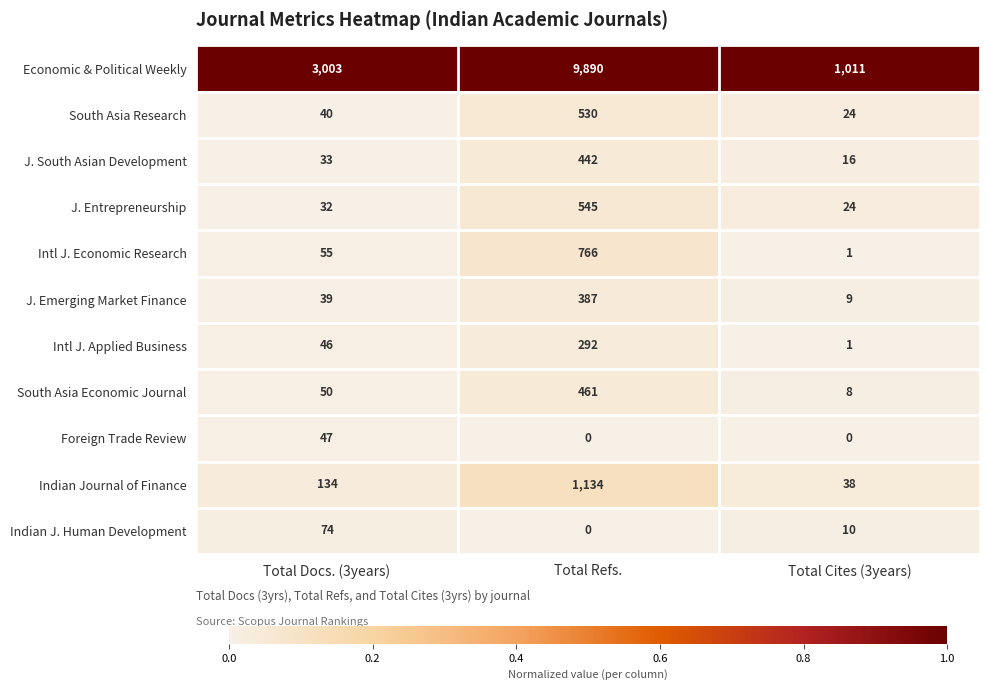

The Intl J. Economic Research series shows 55 at Total Docs. (3years). True or false?

True